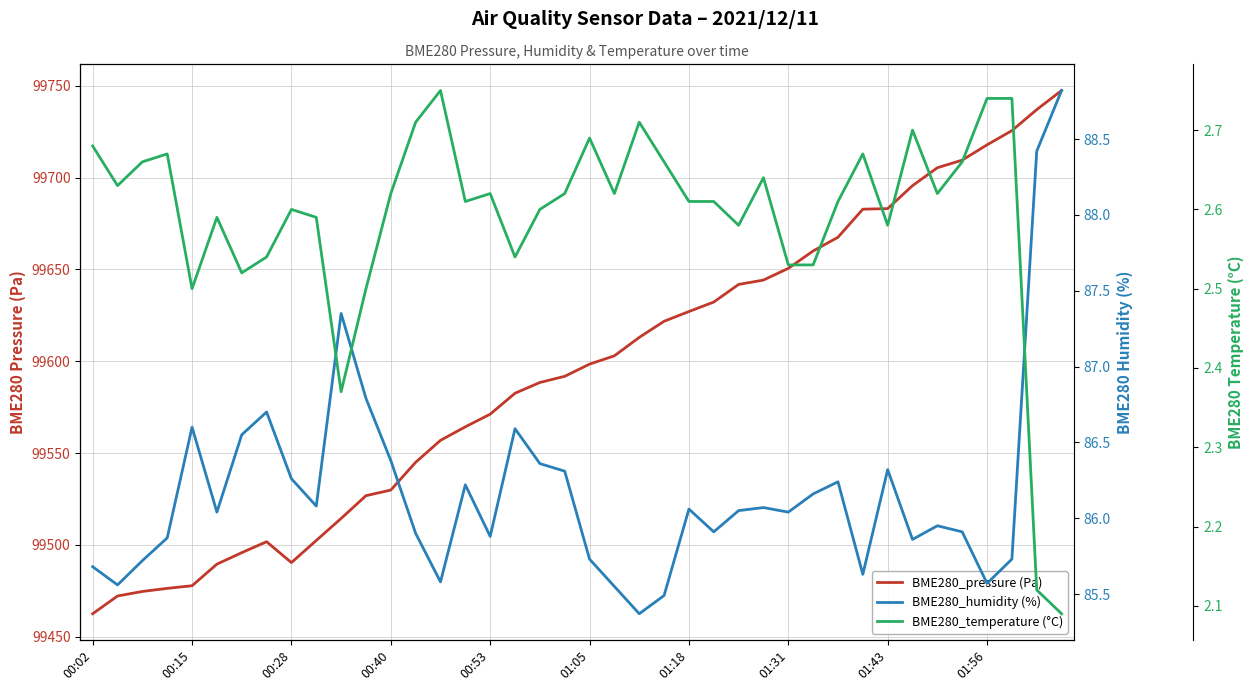

What is the approximate value of BME280_temperature (°C) at 00:28?

2.6